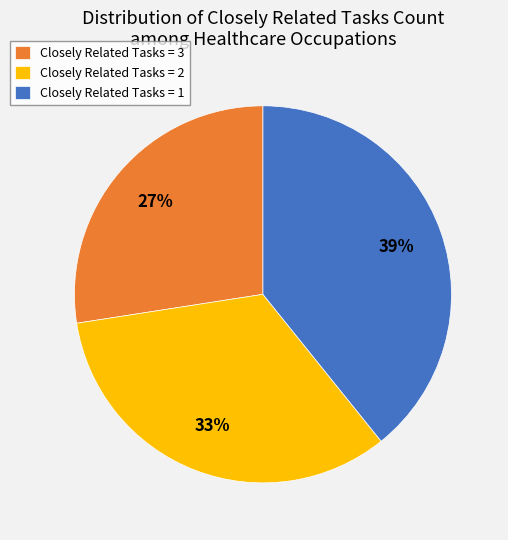

How many segments does this pie chart have?

3